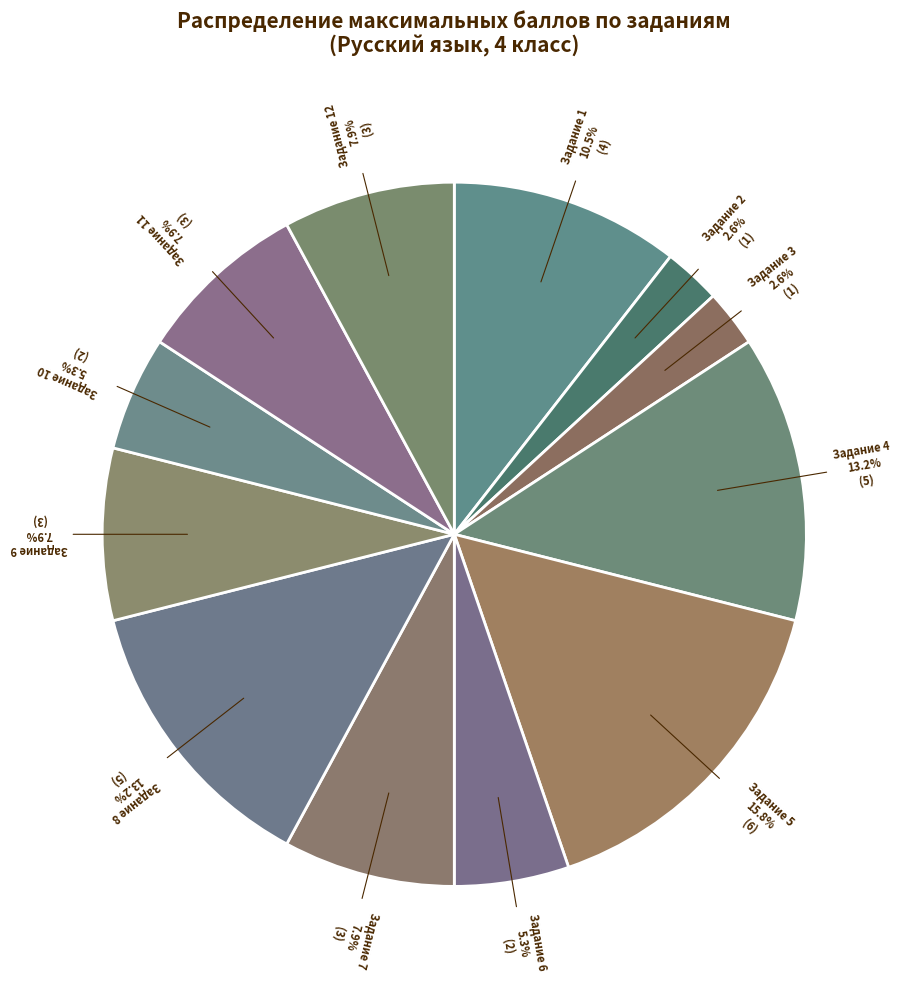

How many slices are in this pie chart?

12